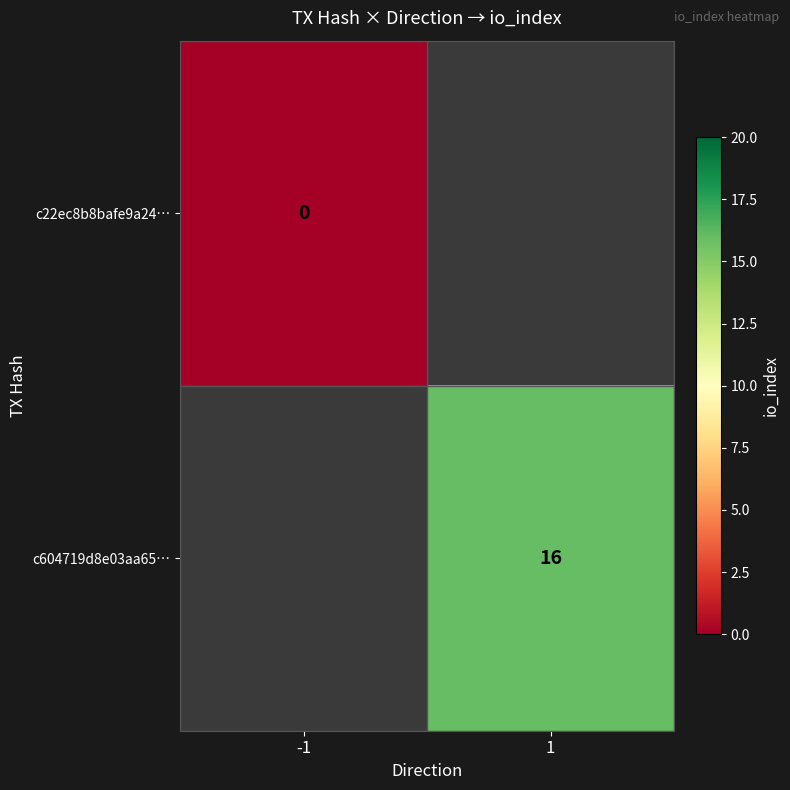

At how many categories does at least one series exceed 4?

1